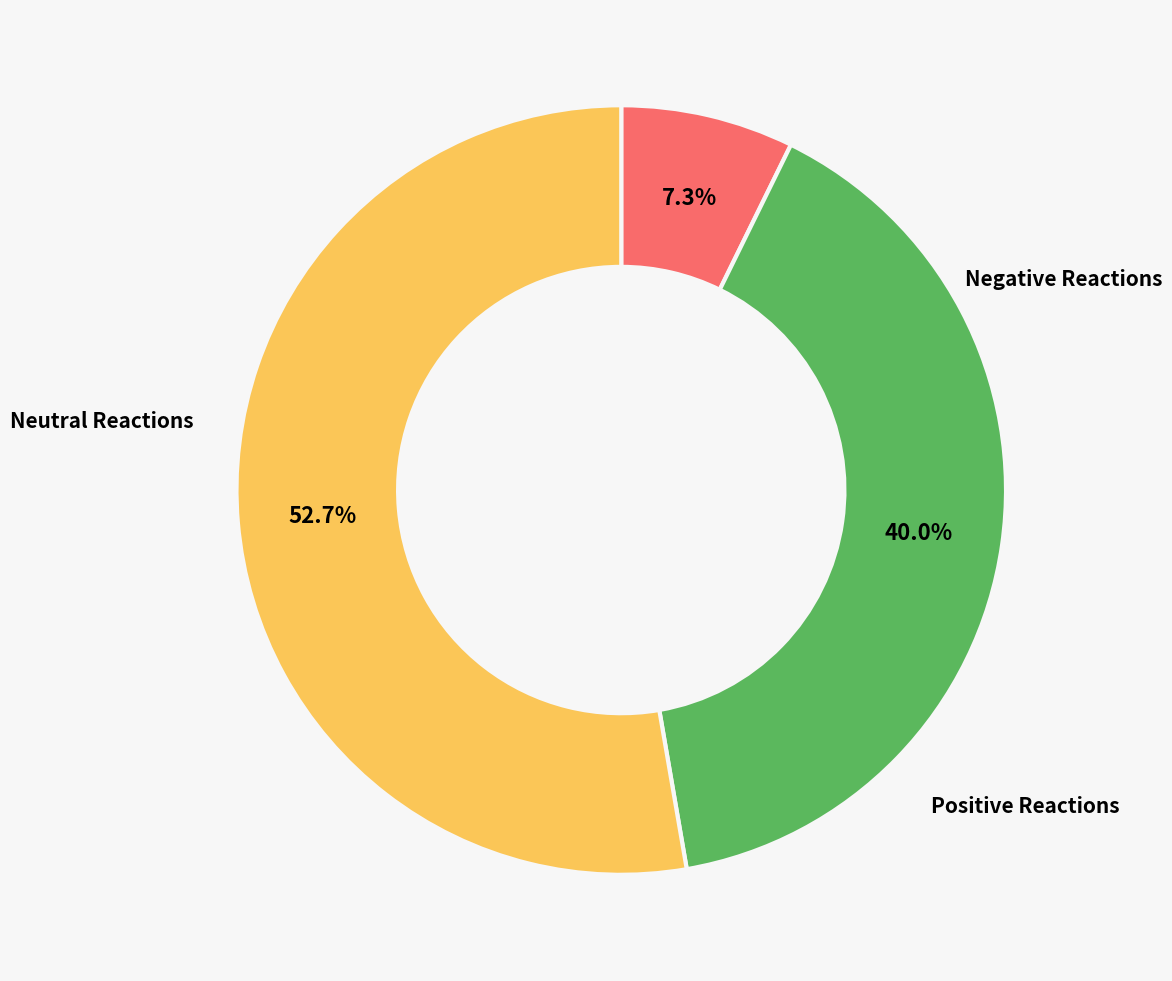

To the nearest percent, what is the difference between the largest and smallest slice percentages?

45%